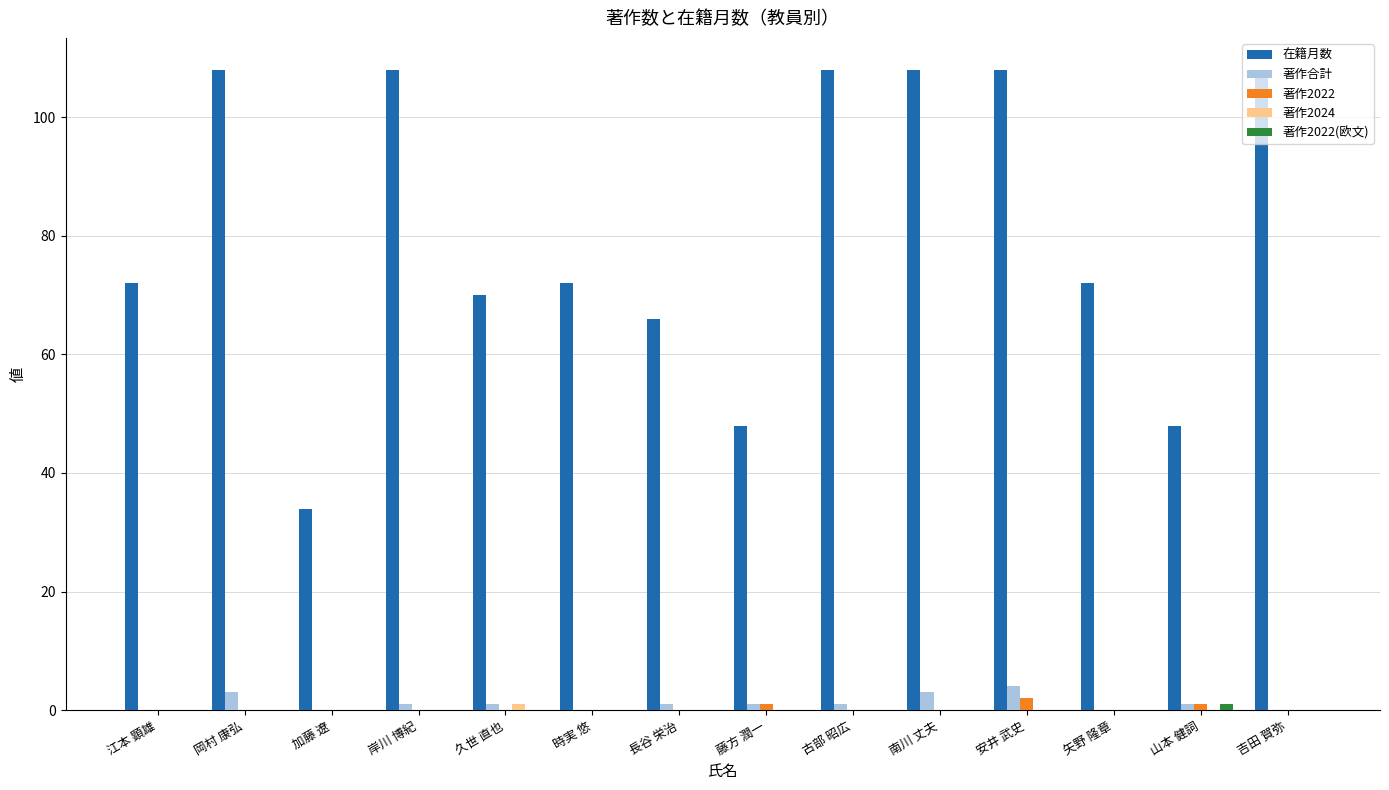

What is the total value across all series at 藤方 潤一?

50